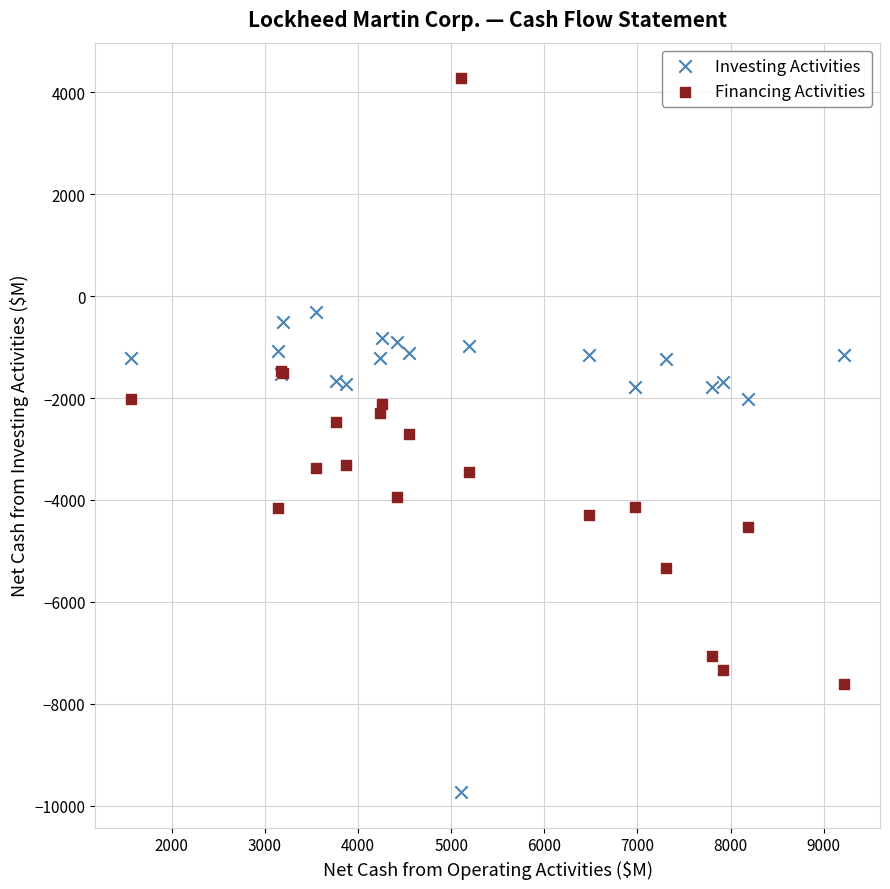

What are all the series names shown in the legend?

Investing Activities, Financing Activities